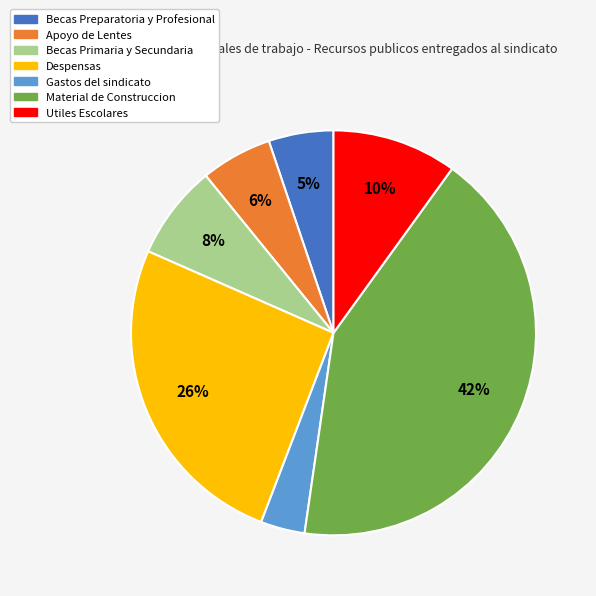

Is it true that Becas Preparatoria y Profesional is 5% of the pie?

True